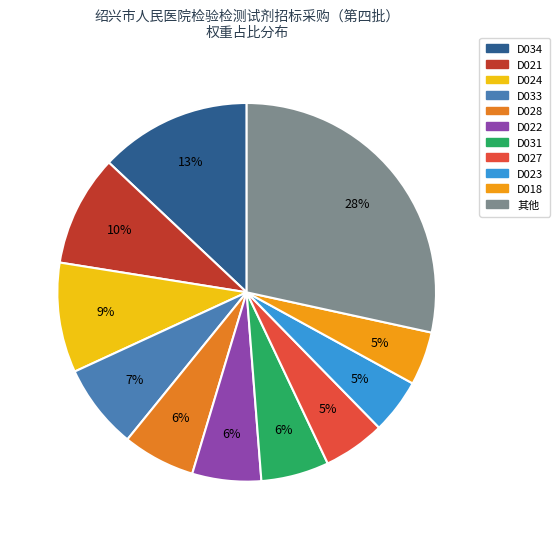

Is there any slice that represents more than half of the pie?

No